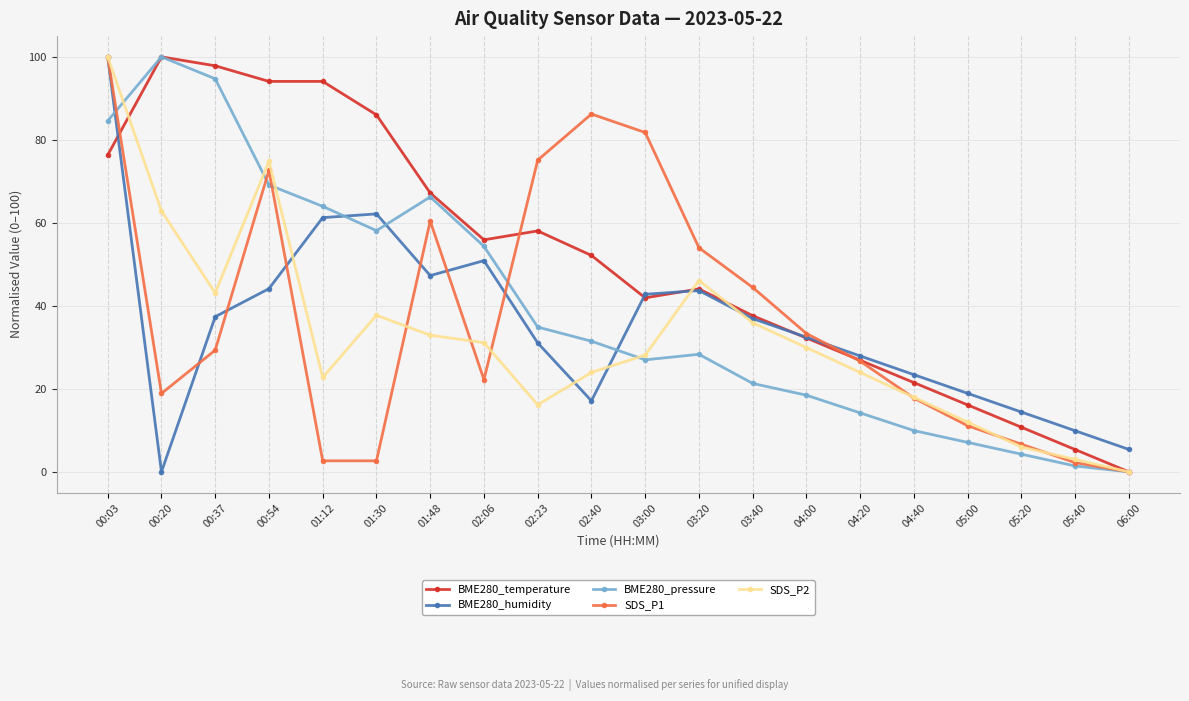

What is the label of the 7th point from the right?

04:00